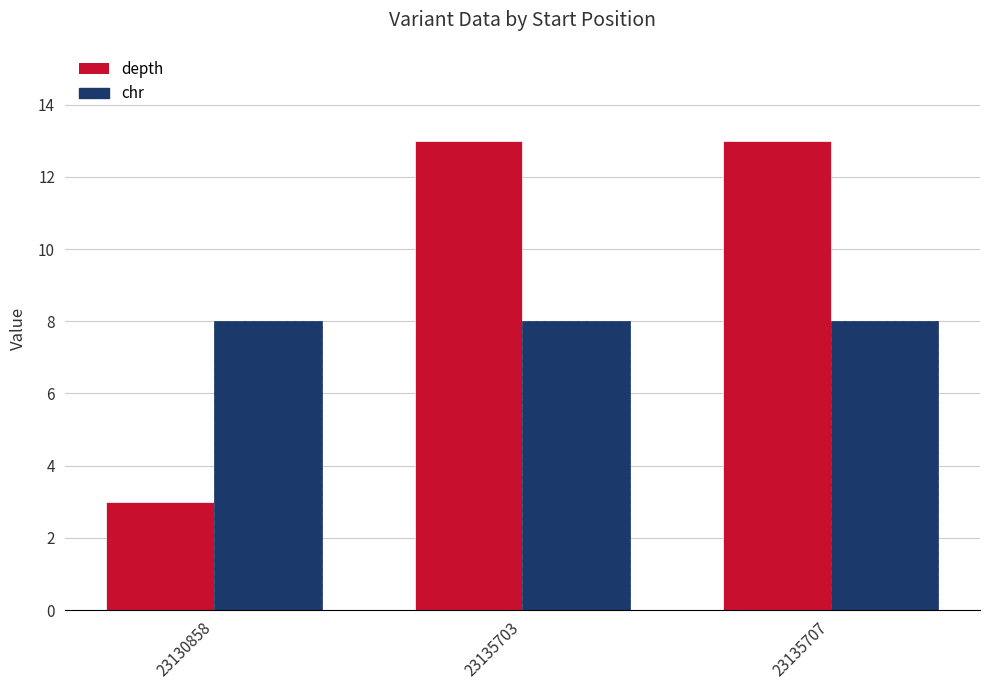

Which series changed the most between 23130858 and 23135707?

depth